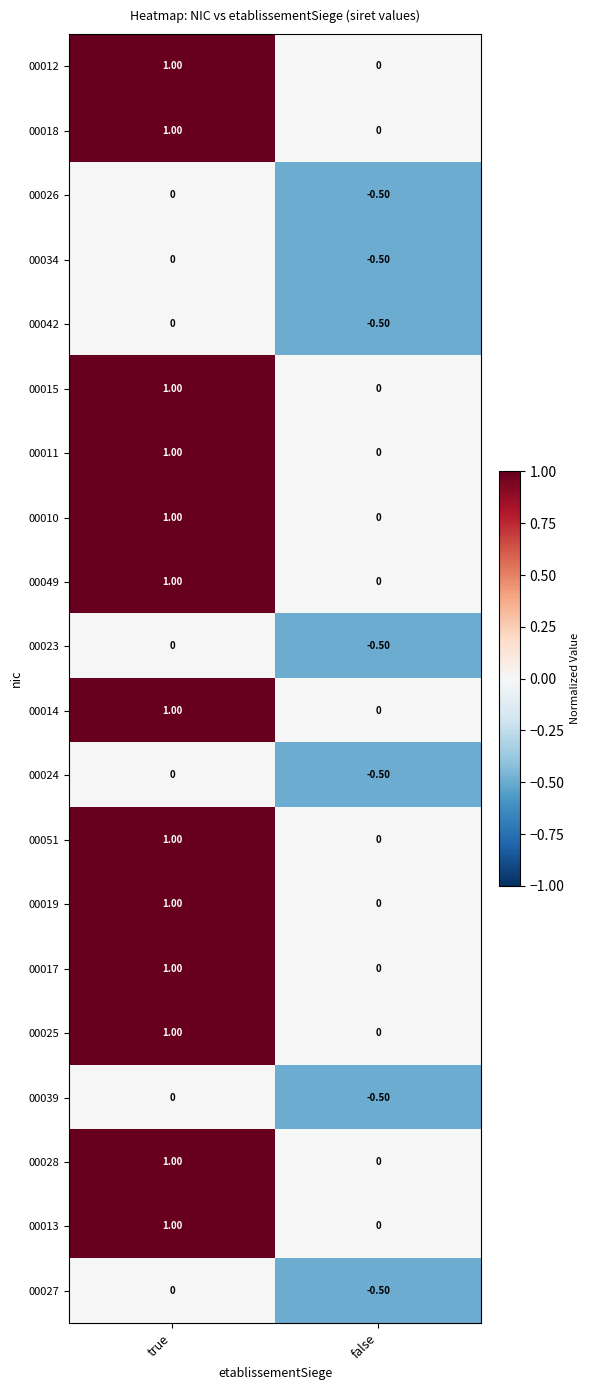

At which category is the sum across all series the highest?

true